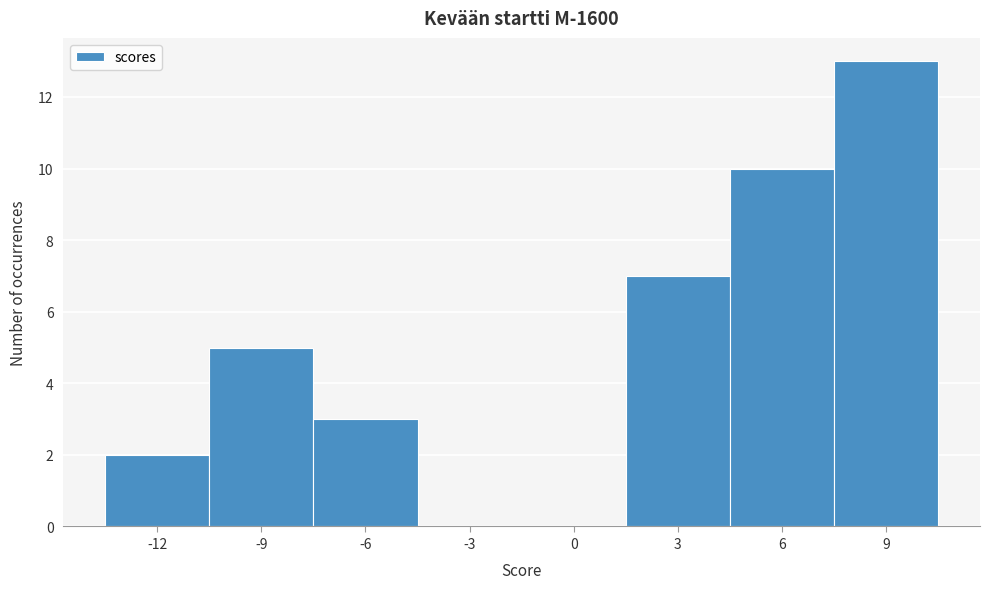

Reading left to right, transcribe all the data shown in this chart.

-12=2	-9=5	-6=3	-3=0	0=0	3=7	6=10	9=13